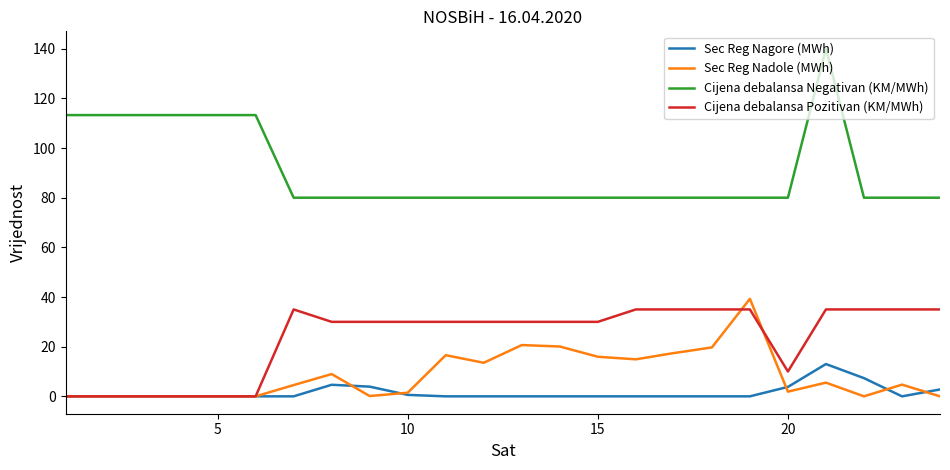

Which series has the largest range (max minus min)?

Cijena debalansa Negativan (KM/MWh)